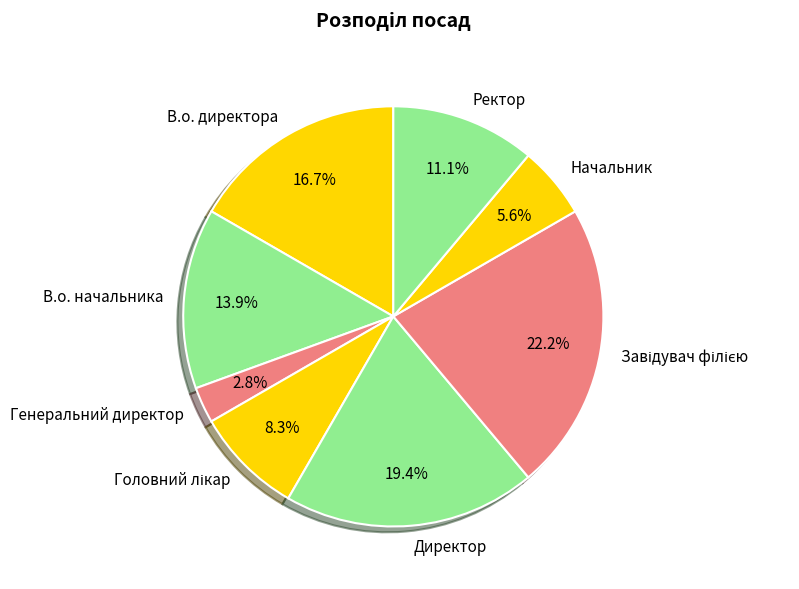

Count the number of slices in the pie.

8